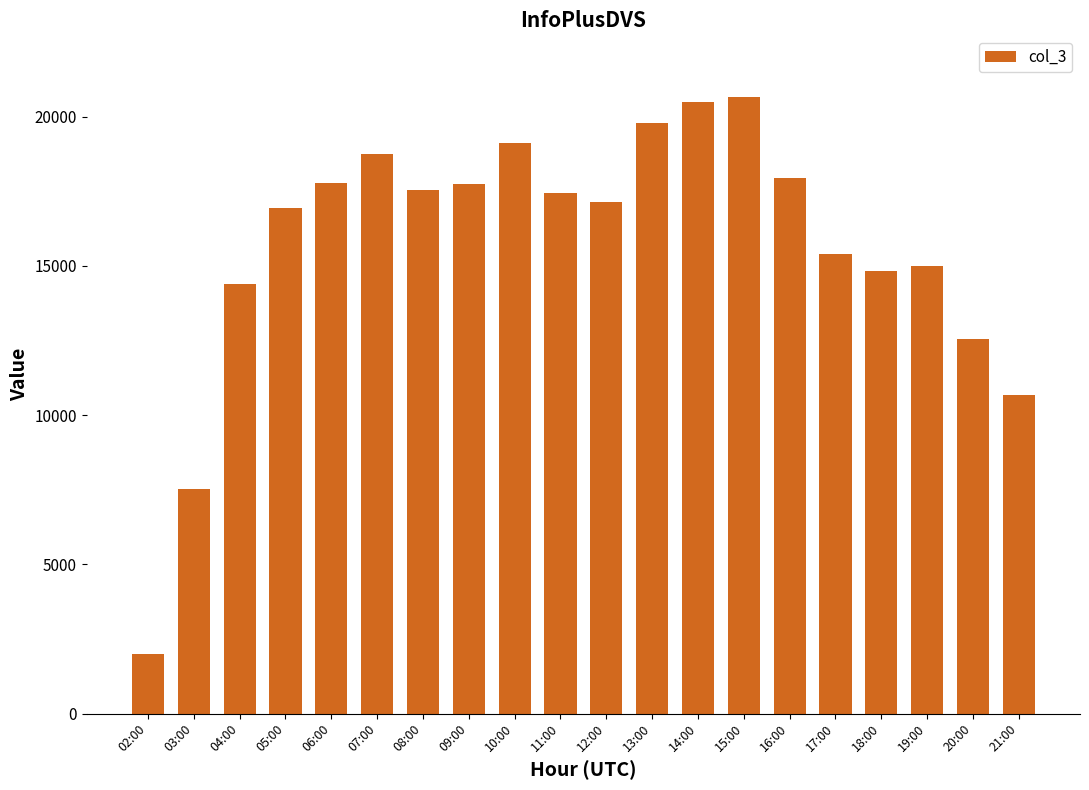

What is the label of the 3rd bar from the left?

04:00